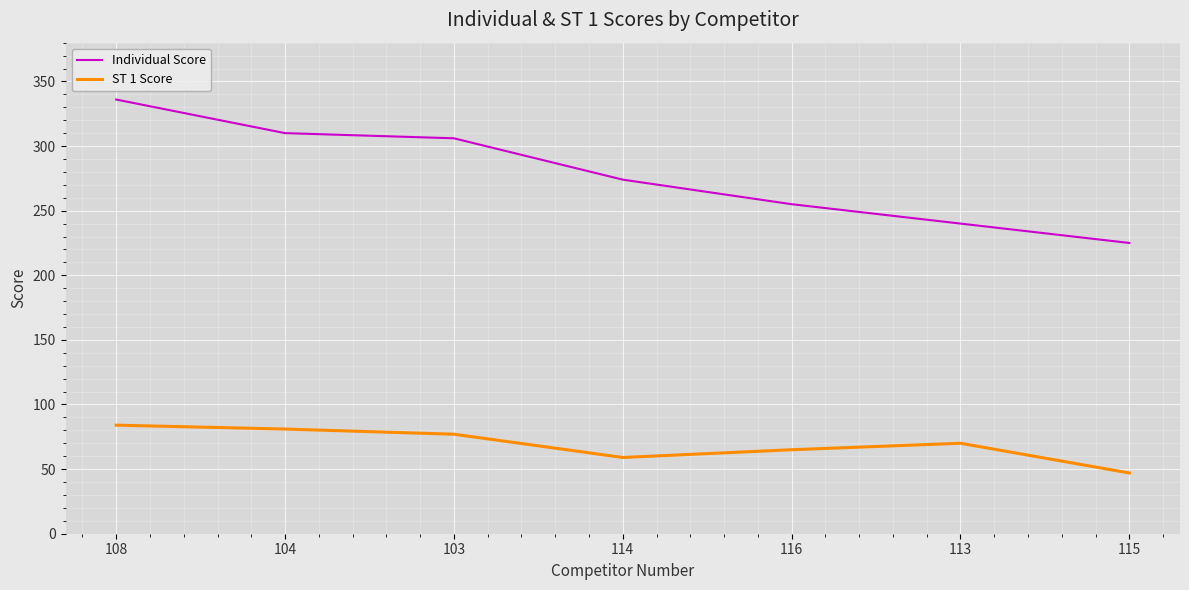

What is the greatest value displayed?

336